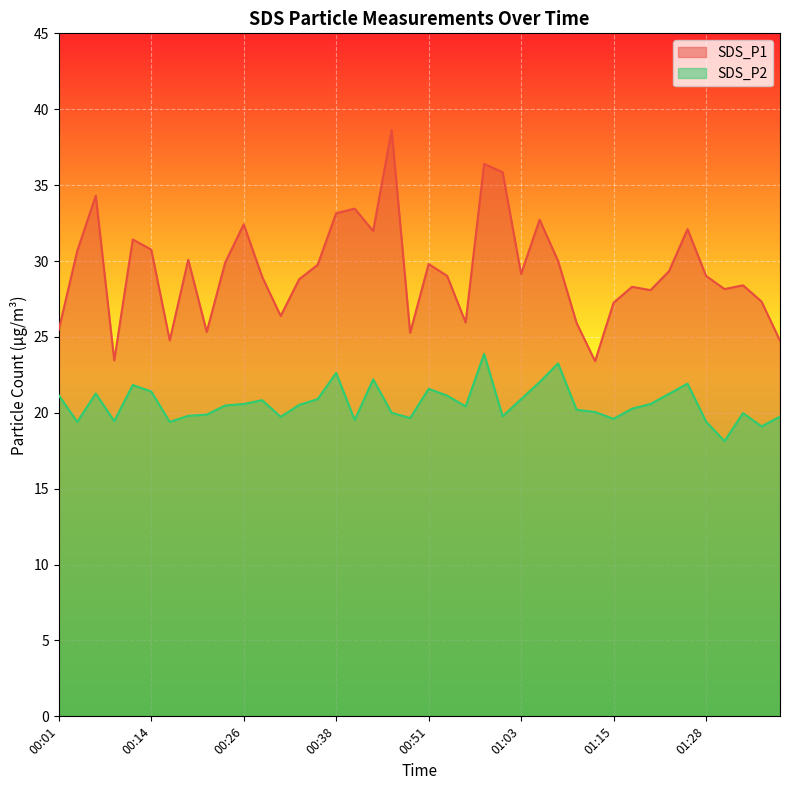

How many lines are shown in the chart?

2